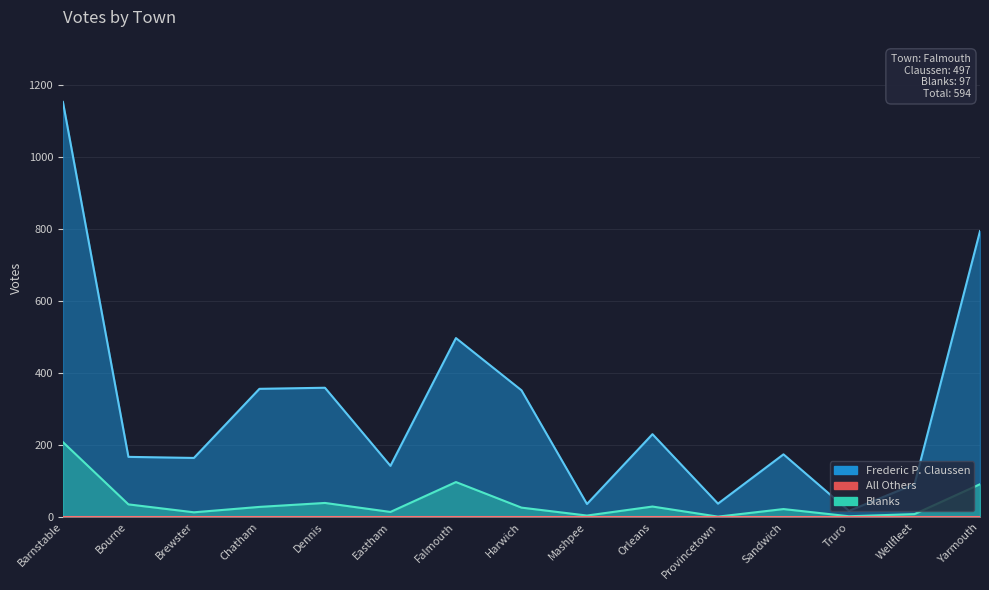

True or false: Blanks has a value of 26 at Harwich.

True